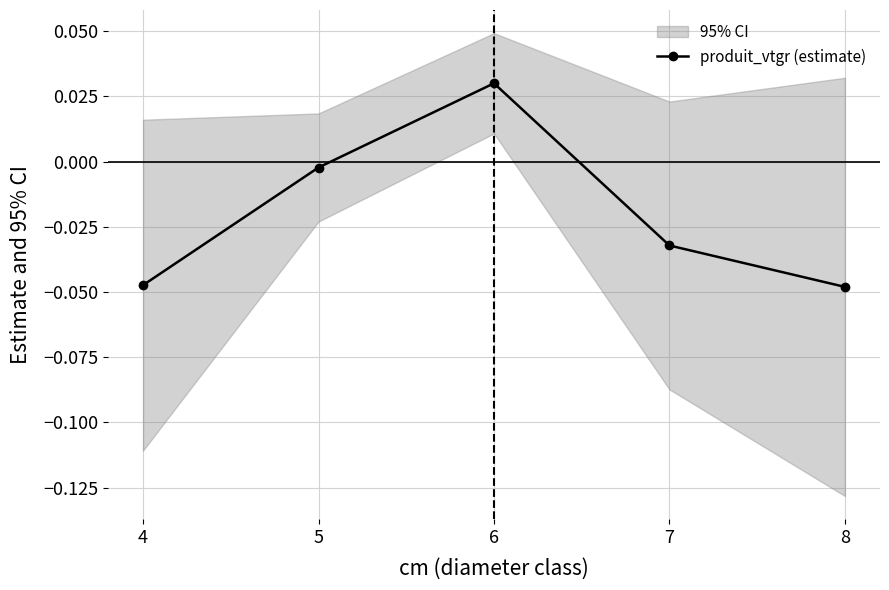

What is the difference between the maximum and second lowest values?

0.1